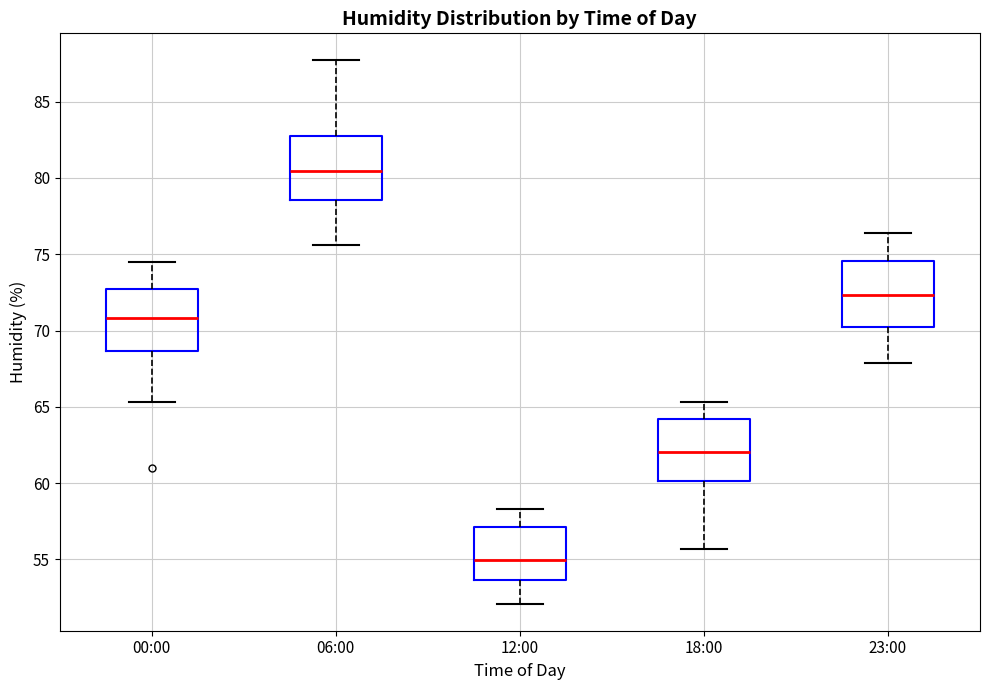

Reading left to right, transcribe this box plot: for each box, give where its median line is, the range the box spans, and where its two whiskers end, as read against the y-axis. The values are not printed on the chart, so give them approximately, as read against the axis.

00:00: median 71.0, box 68.5 to 72.5, whiskers 65.5 to 74.5
06:00: median 80.5, box 78.5 to 83.0, whiskers 75.5 to 87.5
12:00: median 55.0, box 53.5 to 57.0, whiskers 52.0 to 58.5
18:00: median 62.0, box 60.0 to 64.0, whiskers 55.5 to 65.5
23:00: median 72.5, box 70.5 to 74.5, whiskers 68.0 to 76.5